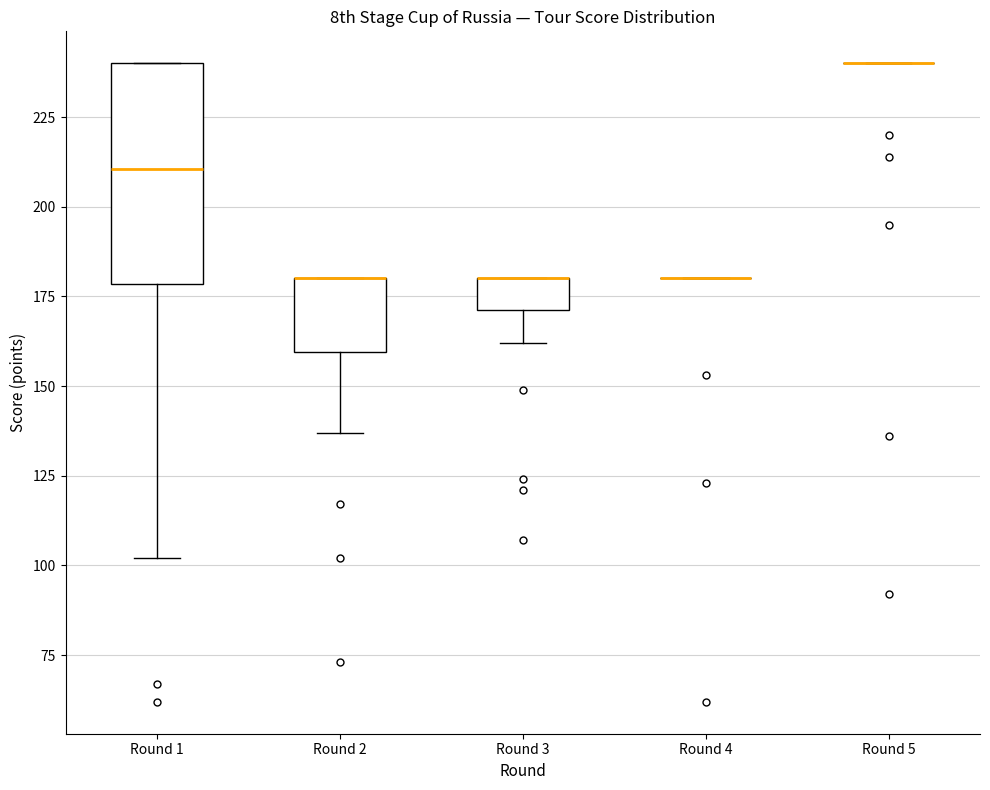

Comparing the boxes themselves (not the whiskers), which one is the tallest?

Round 1